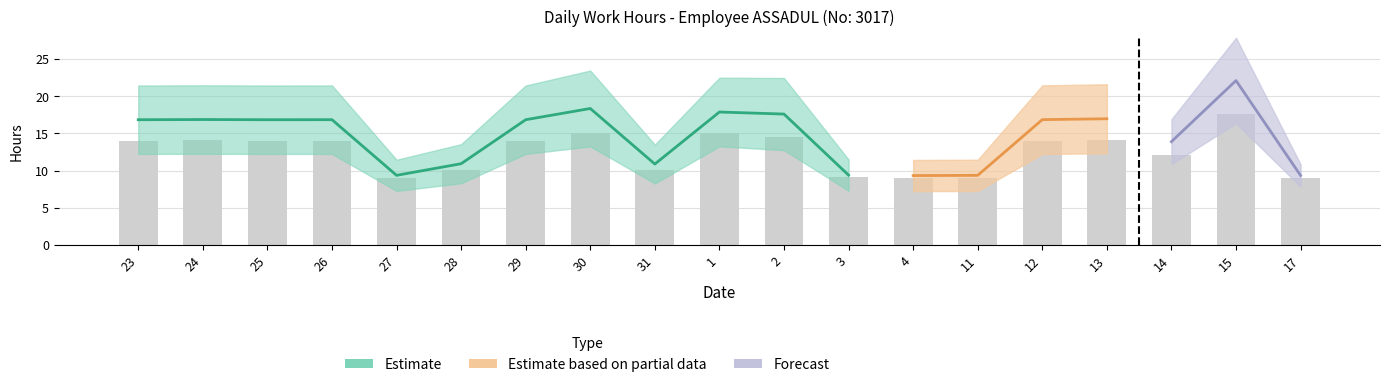

Rank the categories by value from highest to lowest.

15, 1, 30, 2, 13, 24, 23, 25, 26, 29, 12, 14, 28, 31, 3, 27, 11, 17, 4